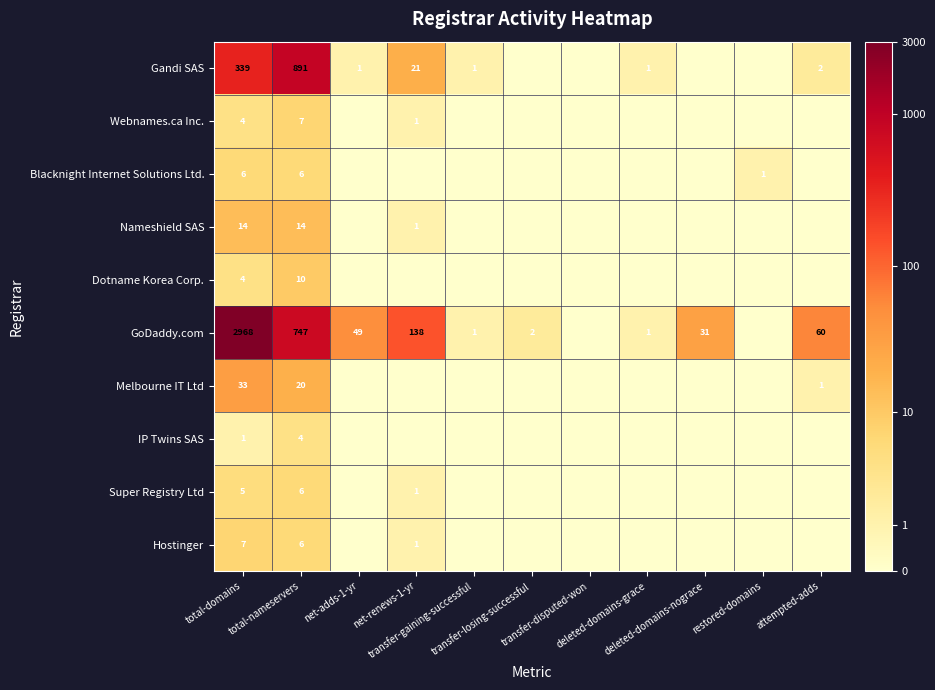

Between transfer-losing-successful and transfer-gaining-successful, which is larger?

transfer-gaining-successful